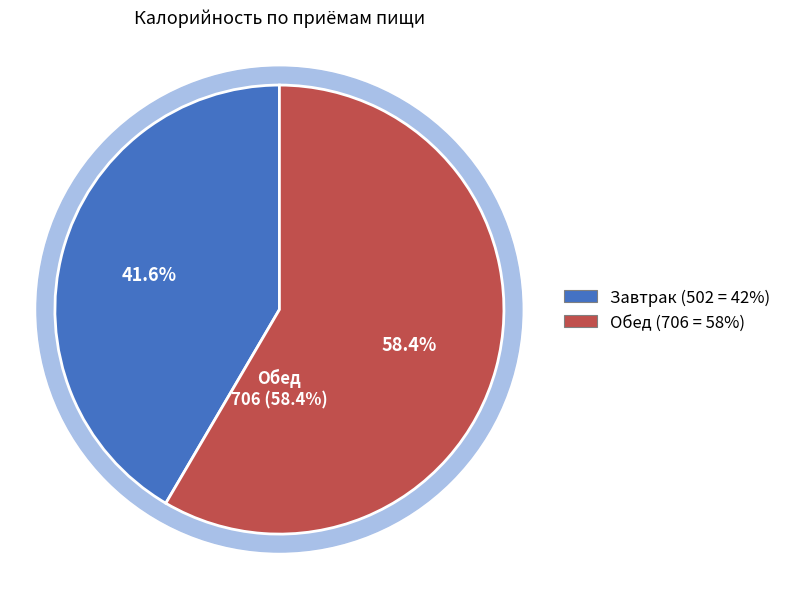

The Завтрак slice represents 34% of the pie. True or false?

False